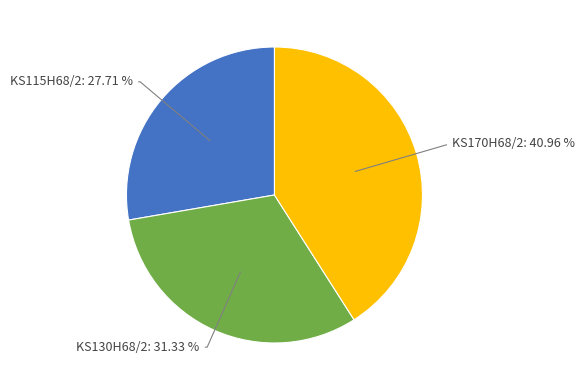

Approximately how many times larger is the value at KS170H68/2 compared to KS115H68/2?

1.5